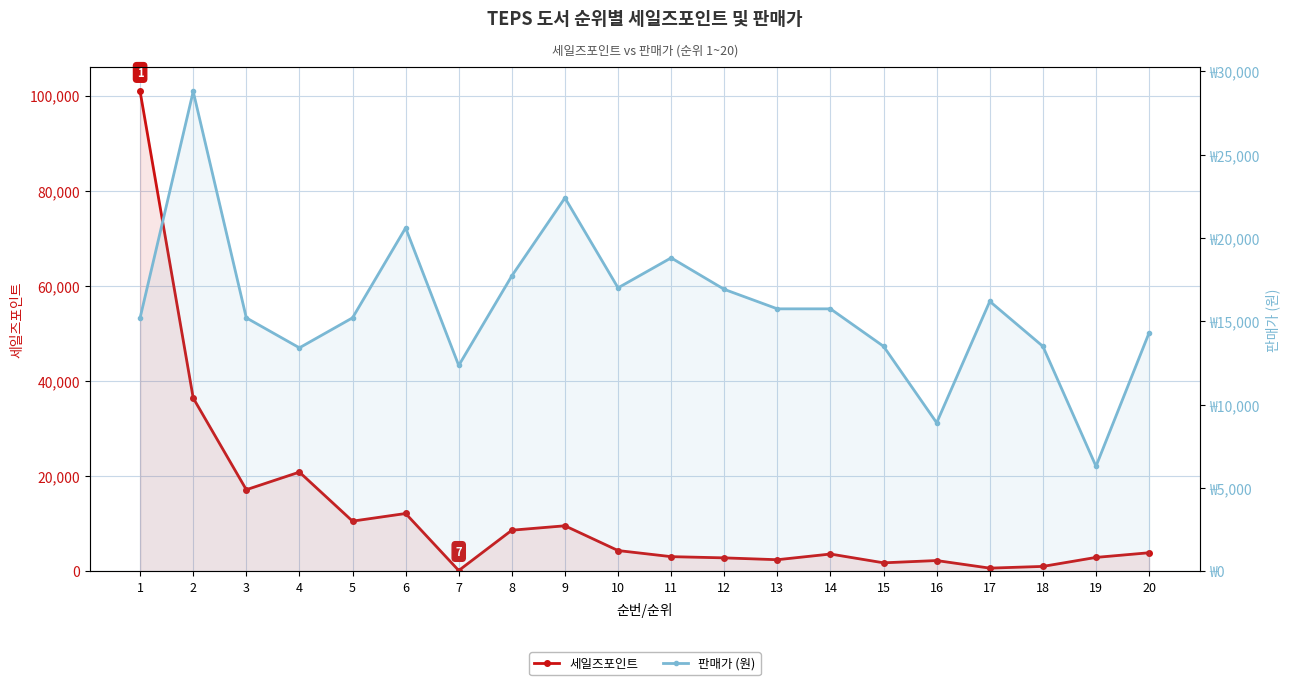

Rank the series by their average value, from highest to lowest.

판매가 (원), 세일즈포인트